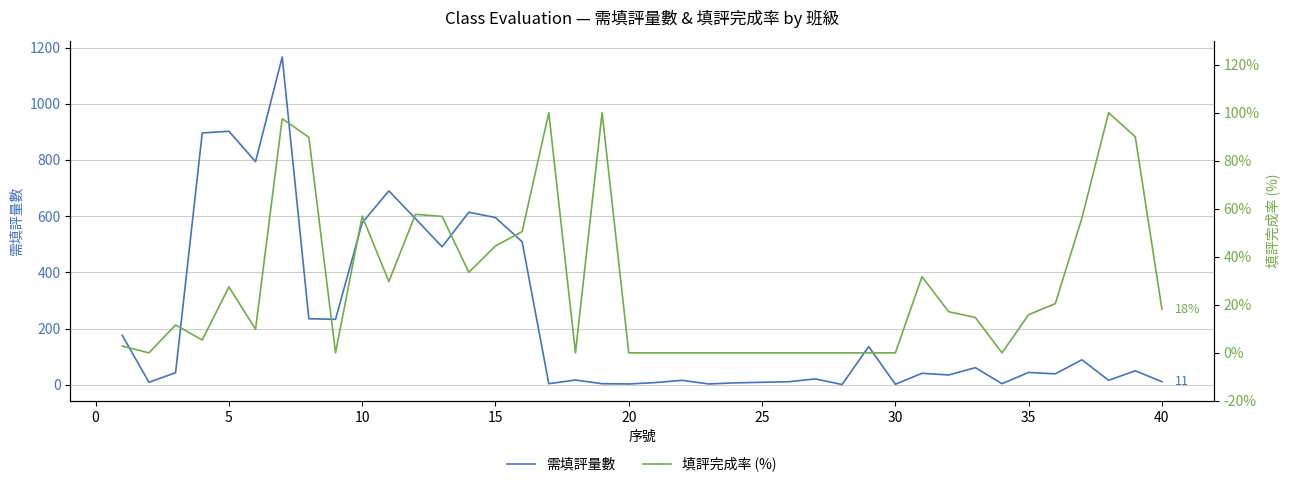

What is the value of the 填評完成率 (%) point at the 21st from the left?

9.8